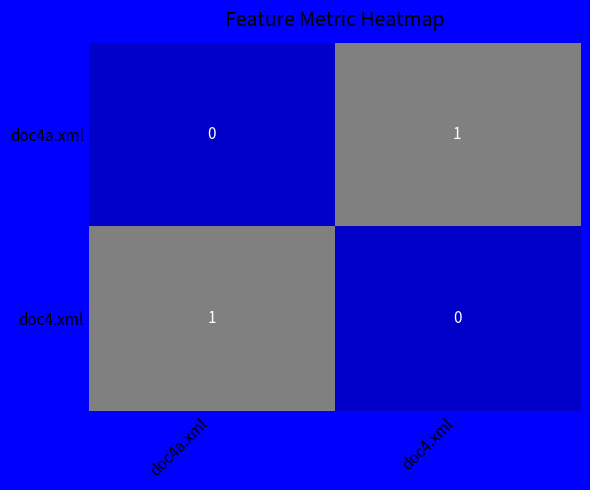

The doc4.xml series shows 0 at doc4.xml. True or false?

True